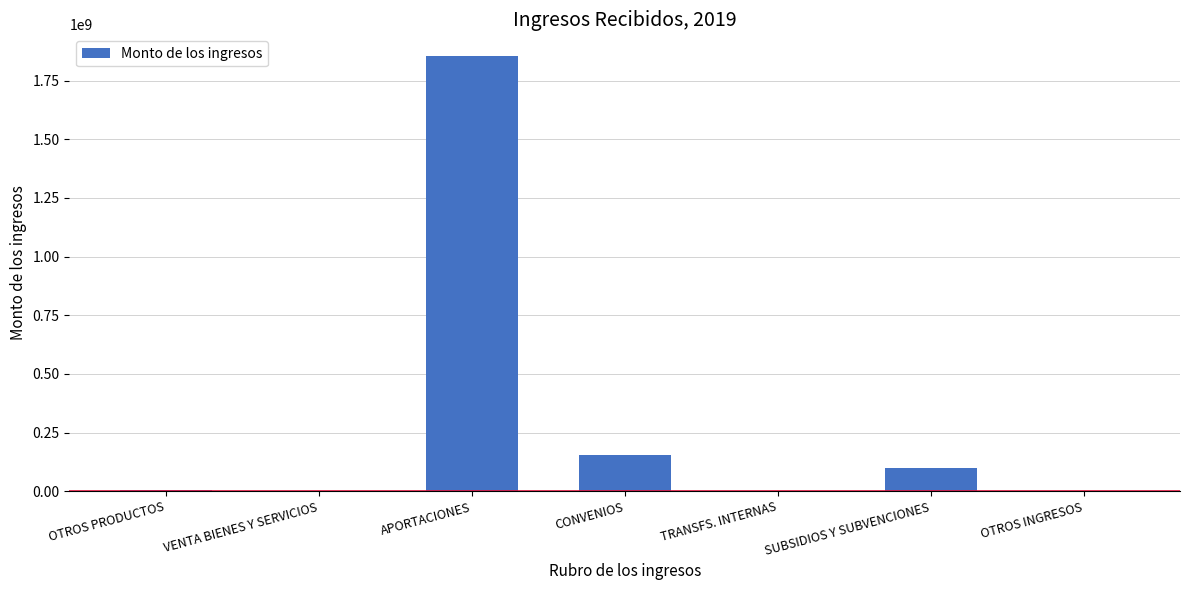

How many series are shown in this chart?

1